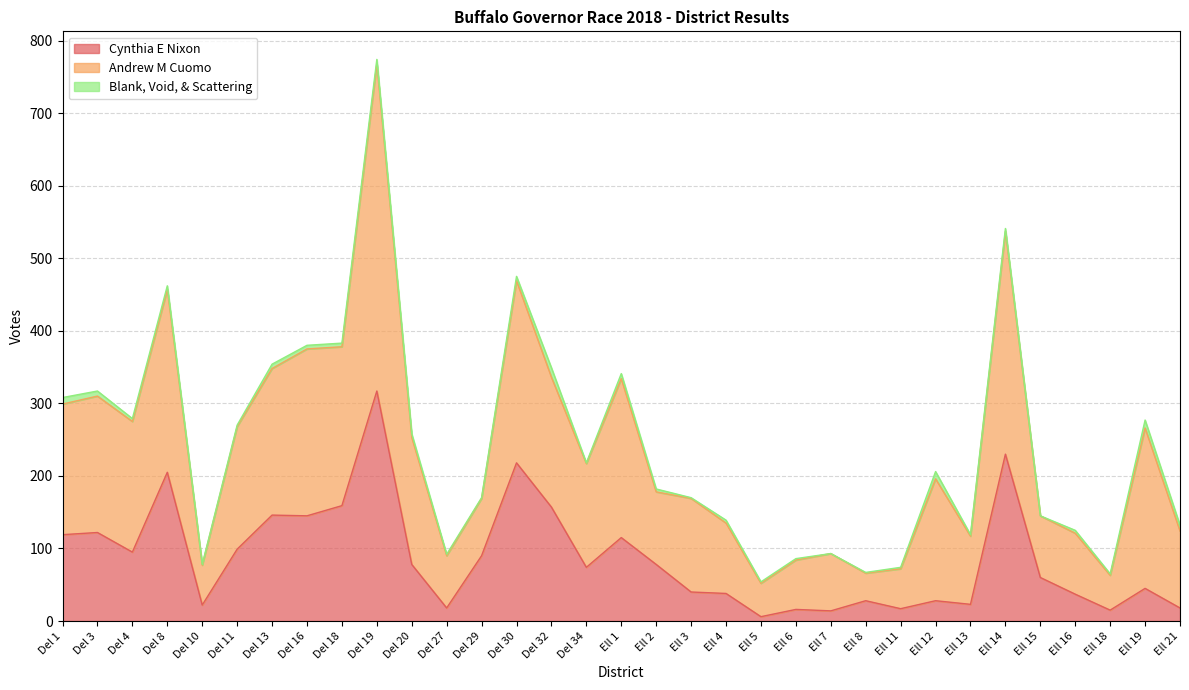

Which series has the largest range (max minus min)?

Andrew M Cuomo